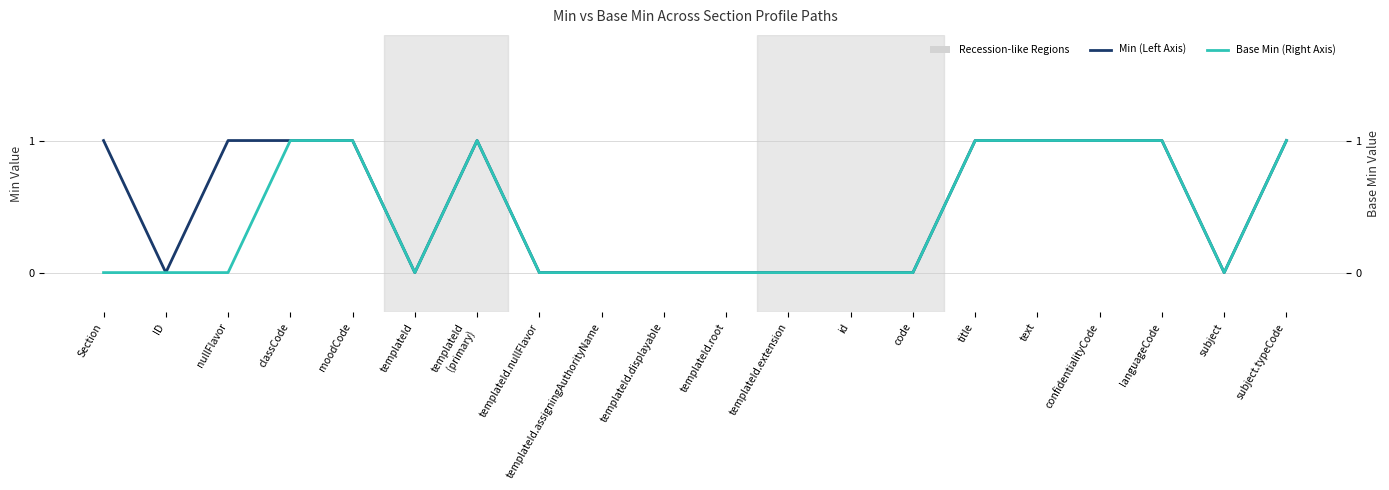

How many interior local peaks does the Base Min series have?

1